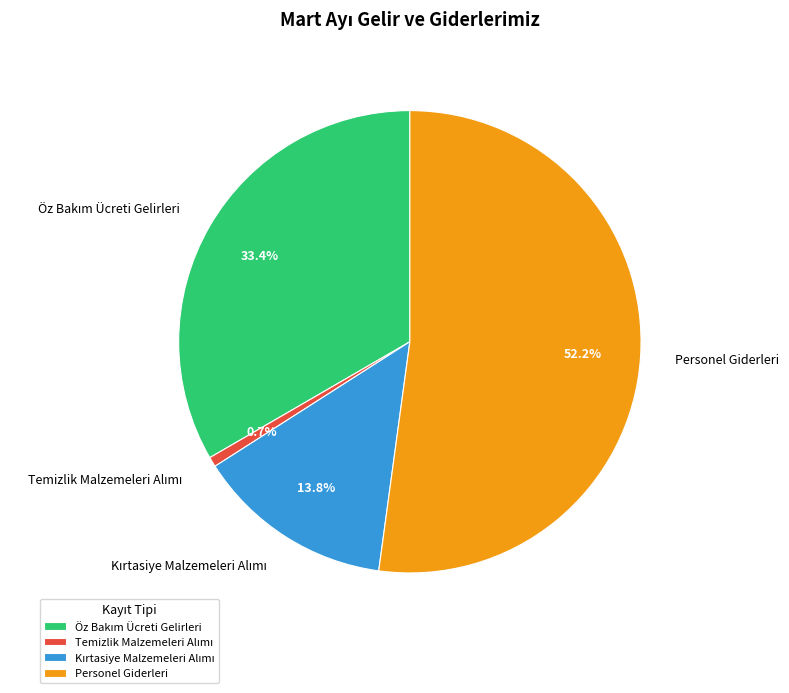

Count the number of slices in the pie.

4